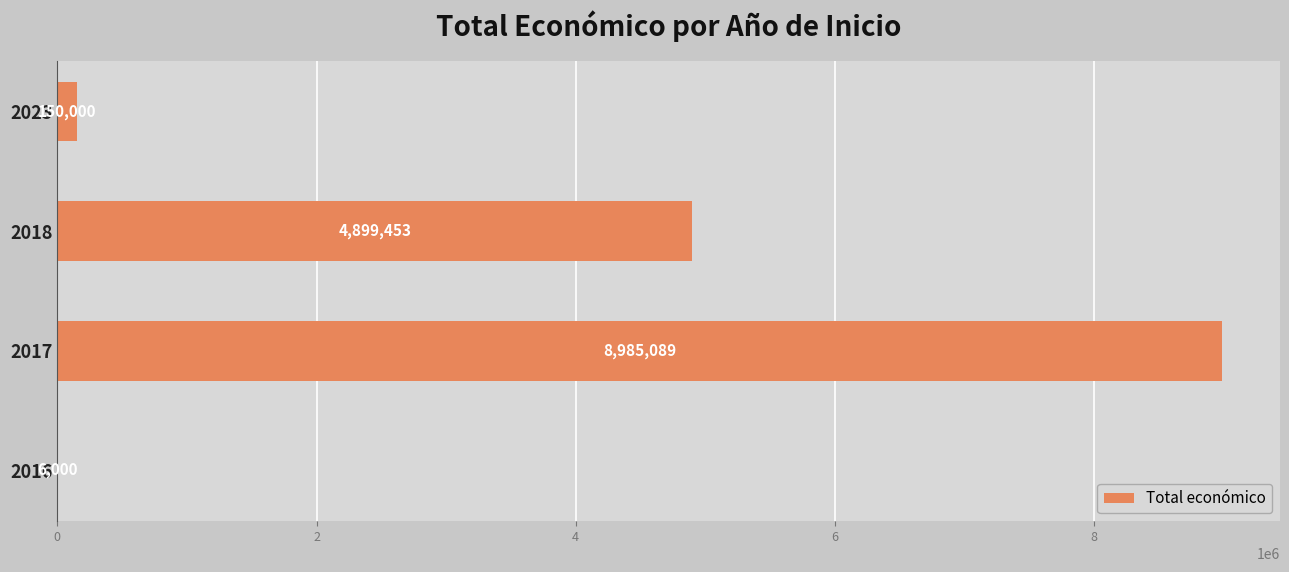

Which category has the highest value across all series?

2017